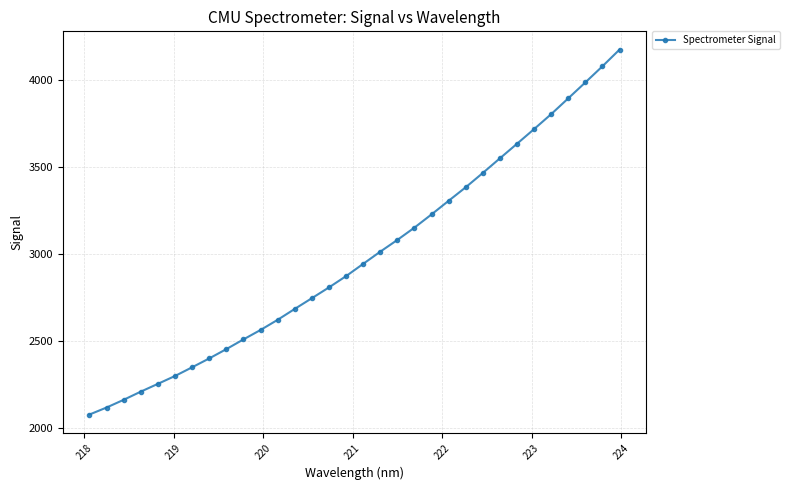

What is the difference between the maximum and minimum values?

2101.3